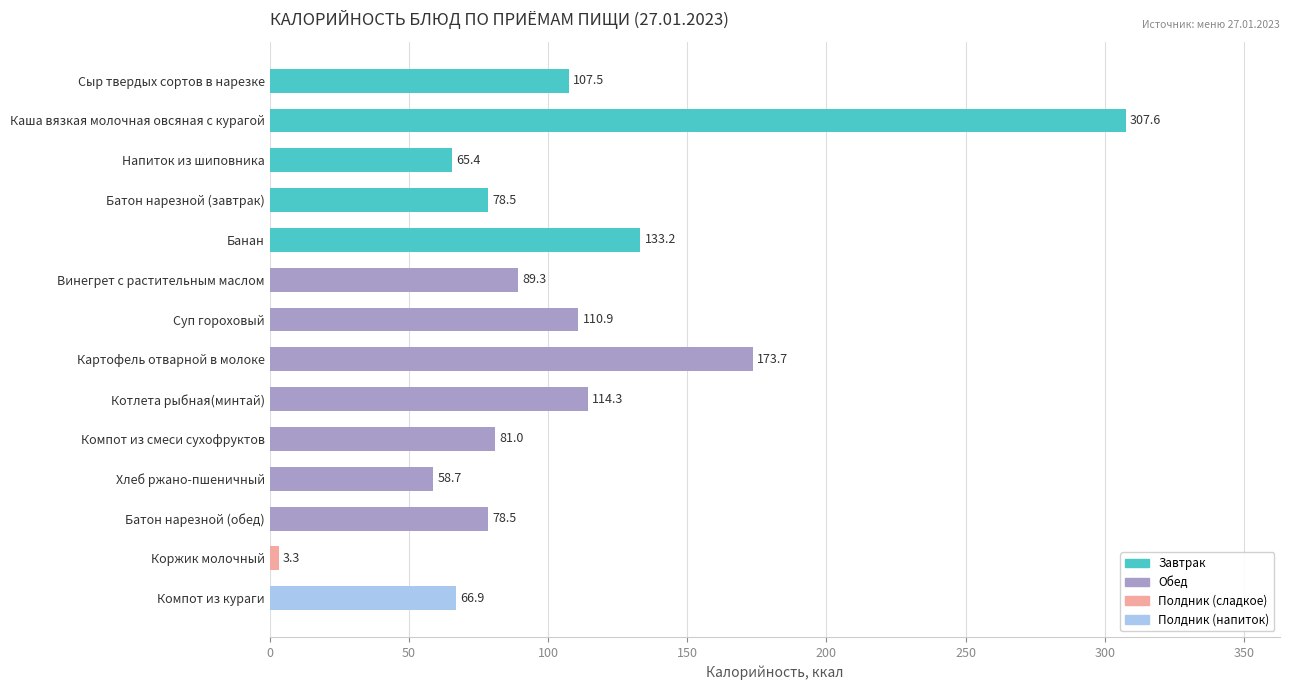

Approximately how many times larger is the value at Котлета рыбная(минтай) compared to Банан?

0.9